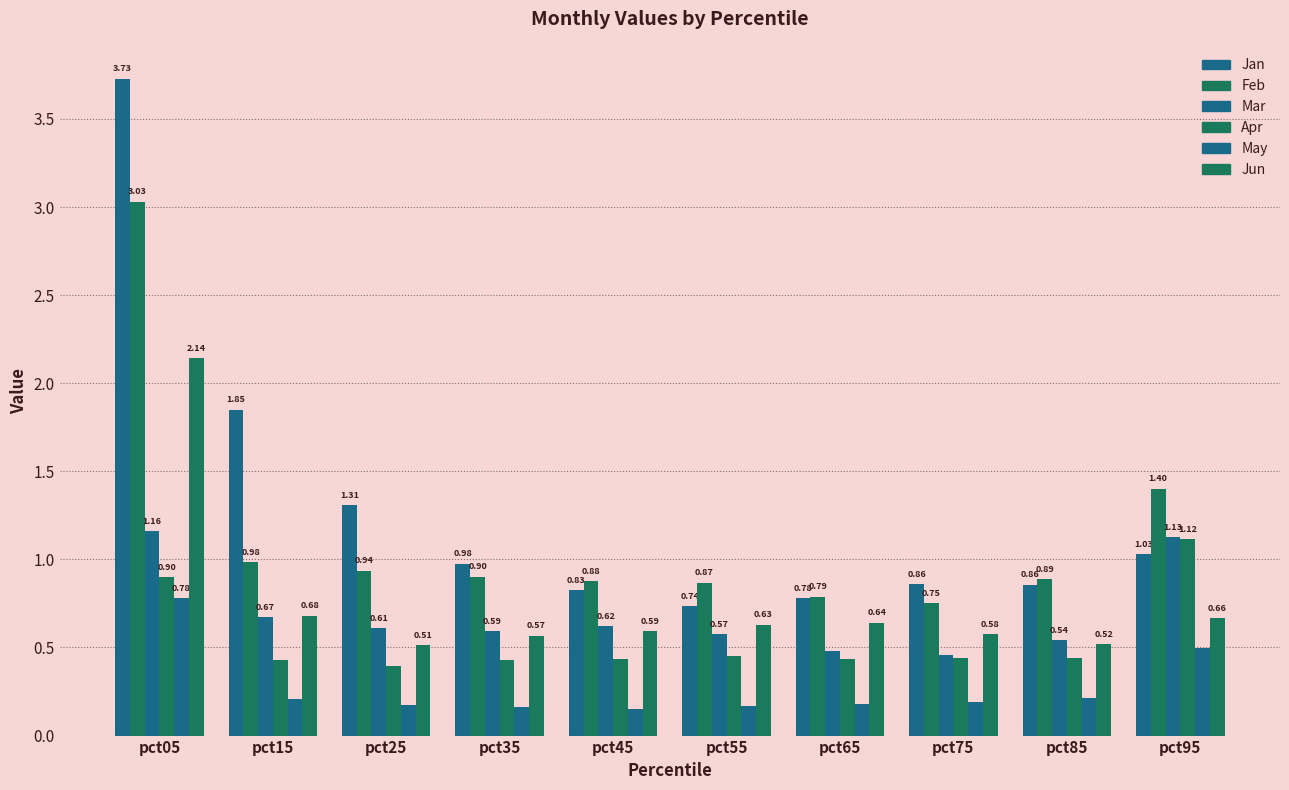

How many data points does each series have?

10